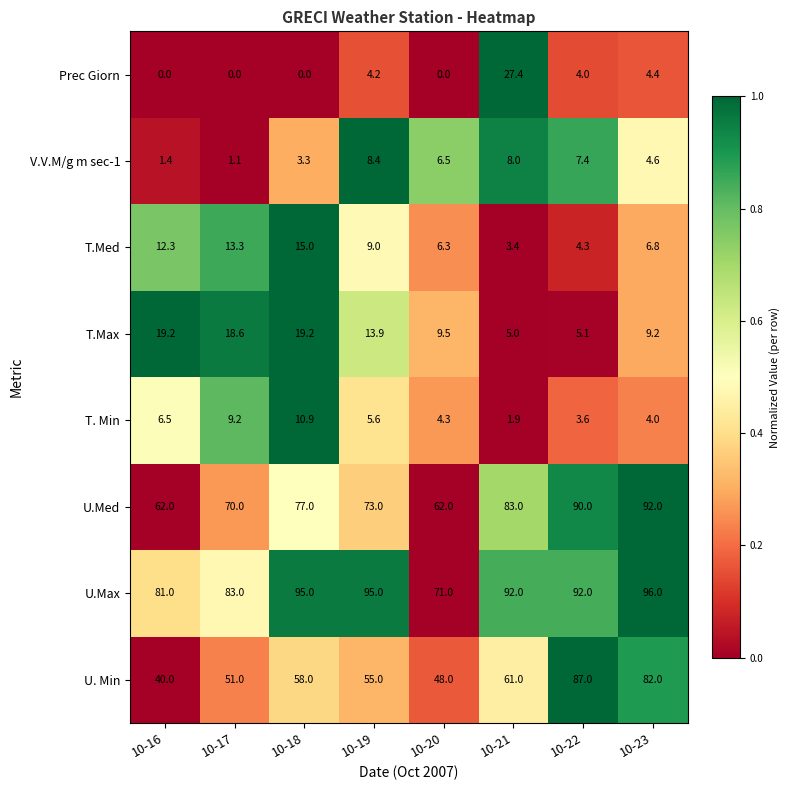

Which series has the largest range (max minus min)?

U. Min